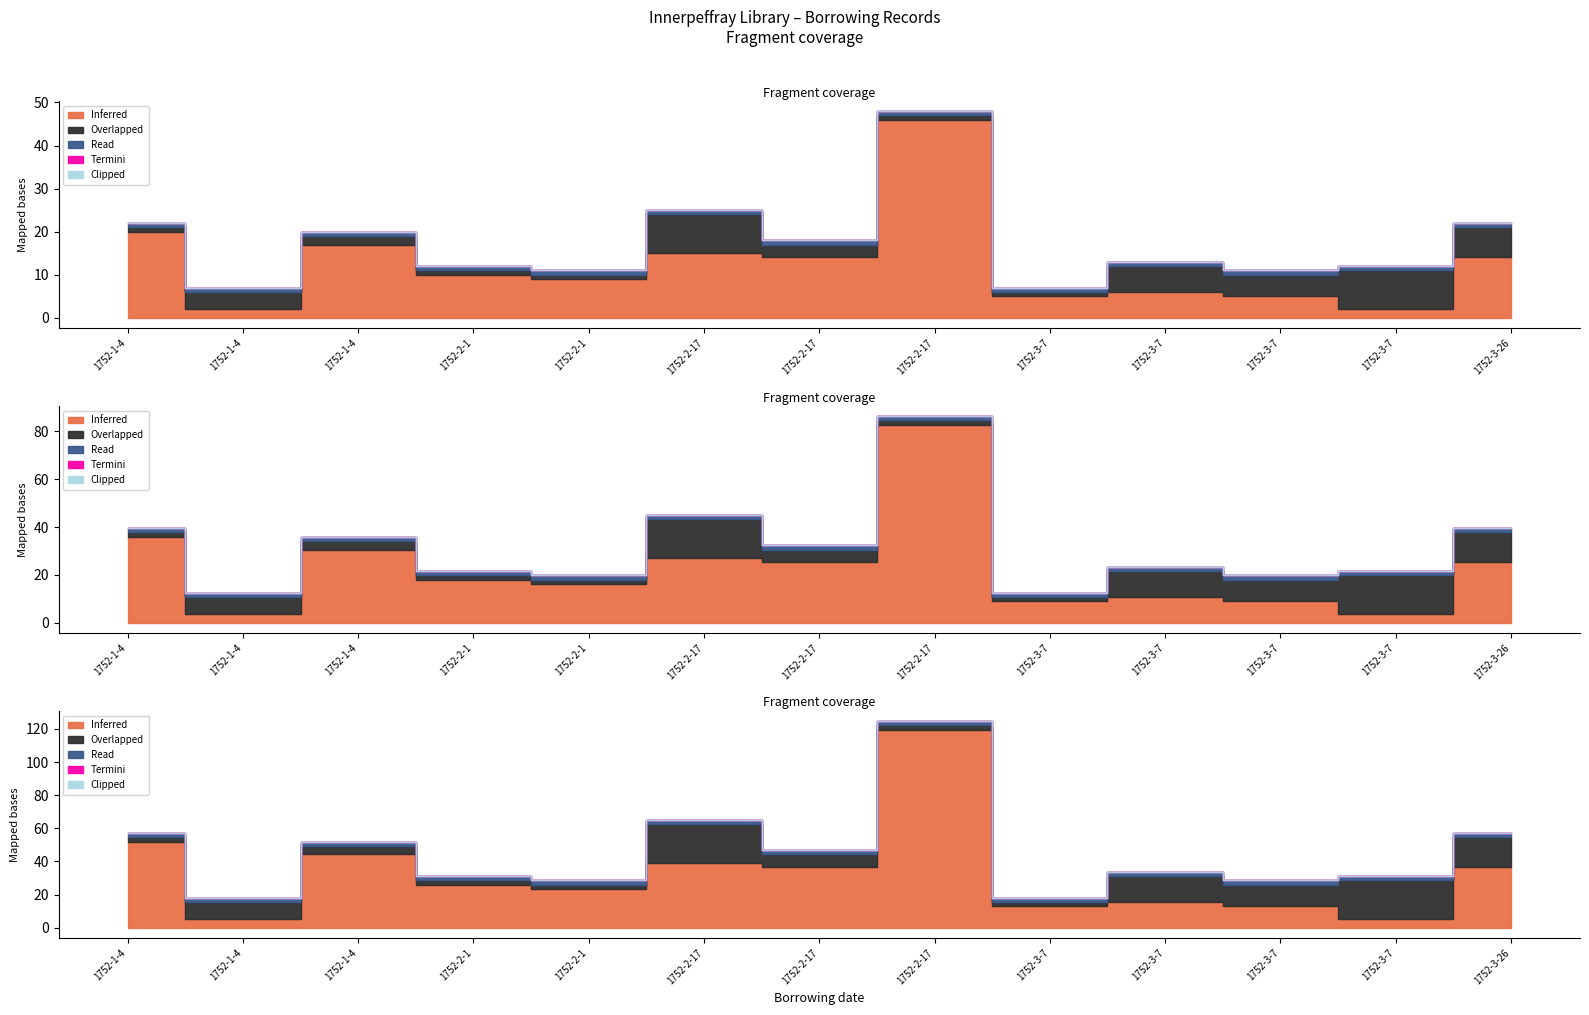

At which category does the chart reach its minimum across all series?

1752-1-4